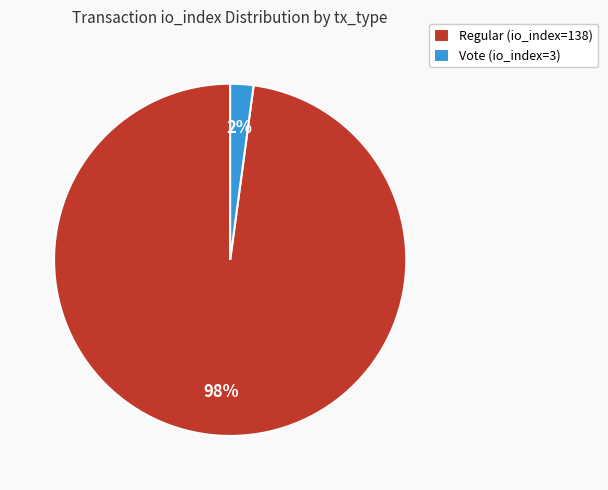

Which category has the biggest portion of the pie?

Regular (io_index=138)